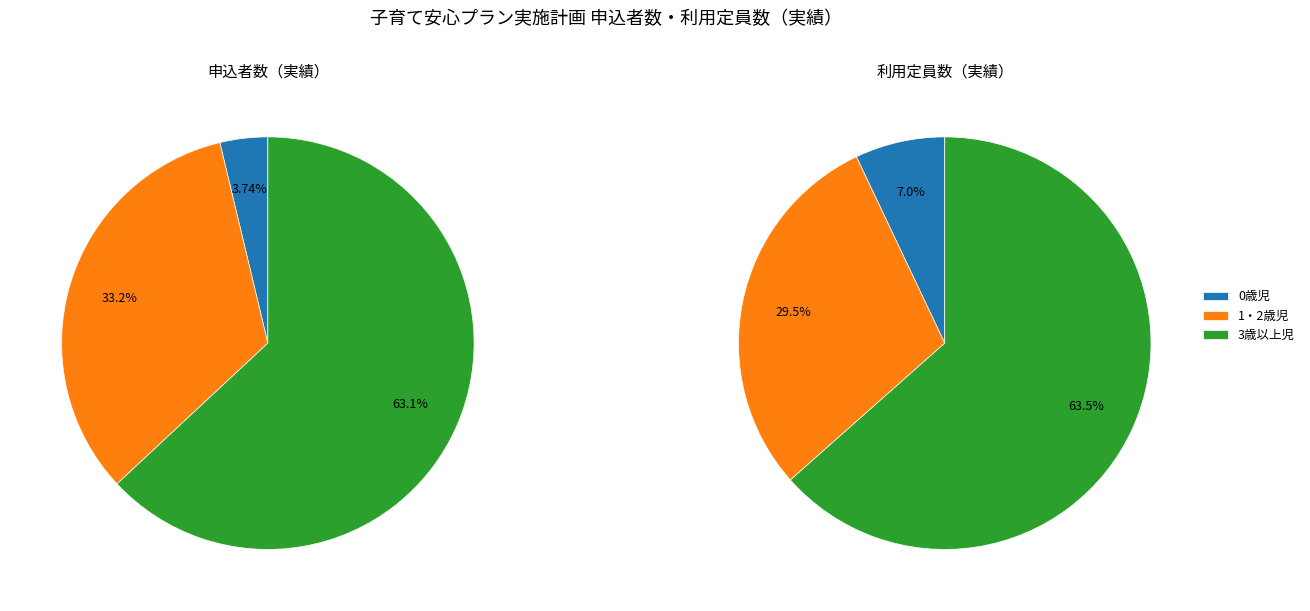

Rank the series by their average value, from lowest to highest.

利用定員数（実績）, 申込者数（実績）